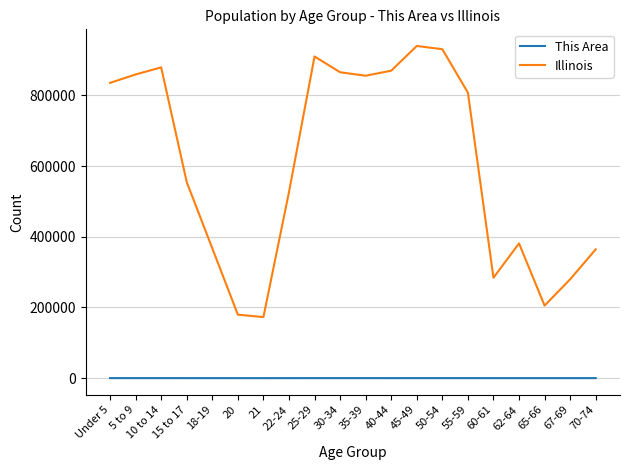

Which label corresponds to the largest value in the chart?

45-49